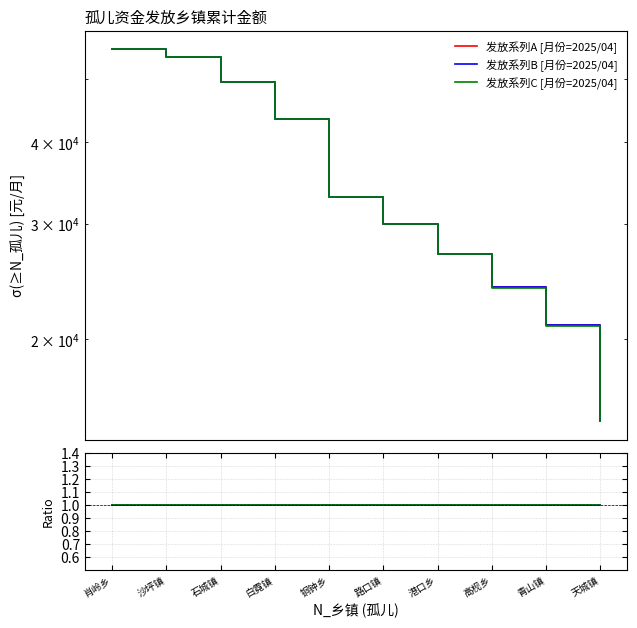

True or false: 发放系列C [月份=2025/04] and 发放系列A [月份=2025/04] cross at least once.

False